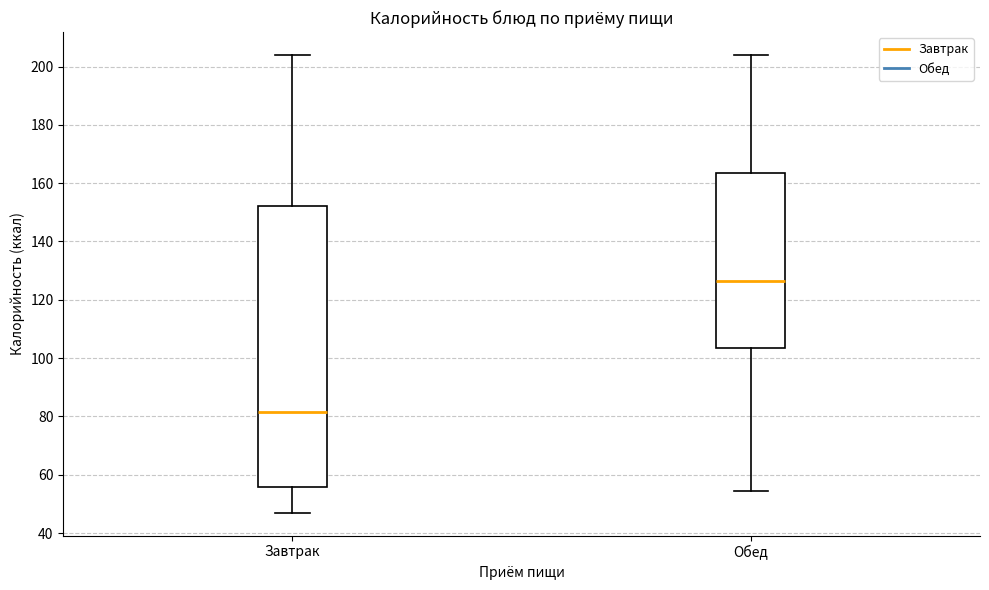

Which box has the lowest median line?

Завтрак